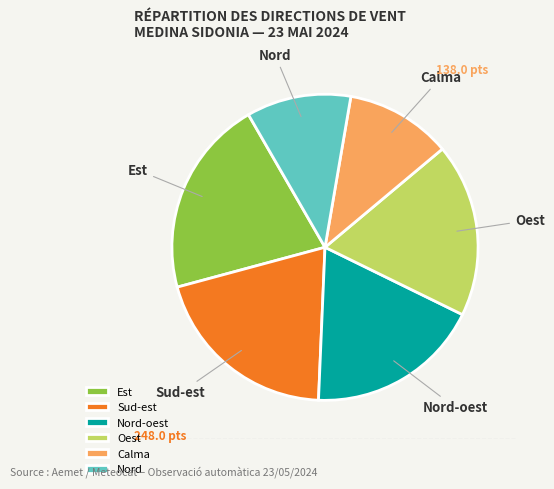

Is the sum of Est and Sud-est greater than half?

No